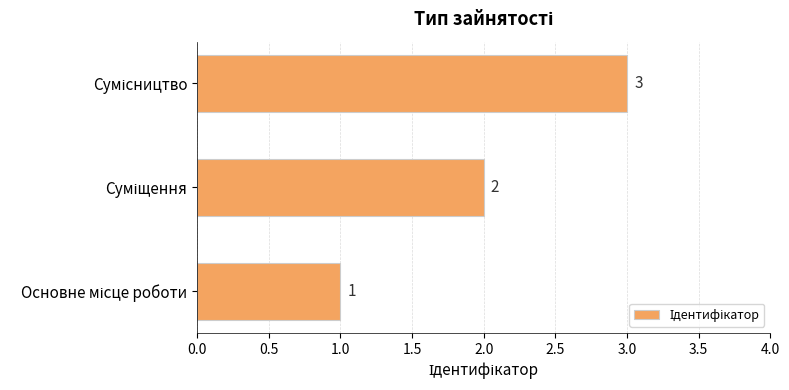

Count the values in the range 1 to 3.

3